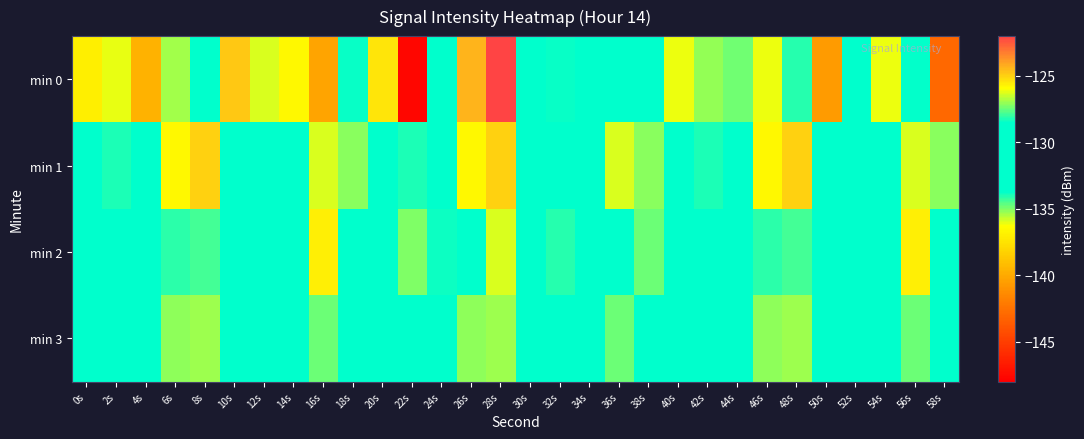

At which category does the chart reach its peak across all series?

28s